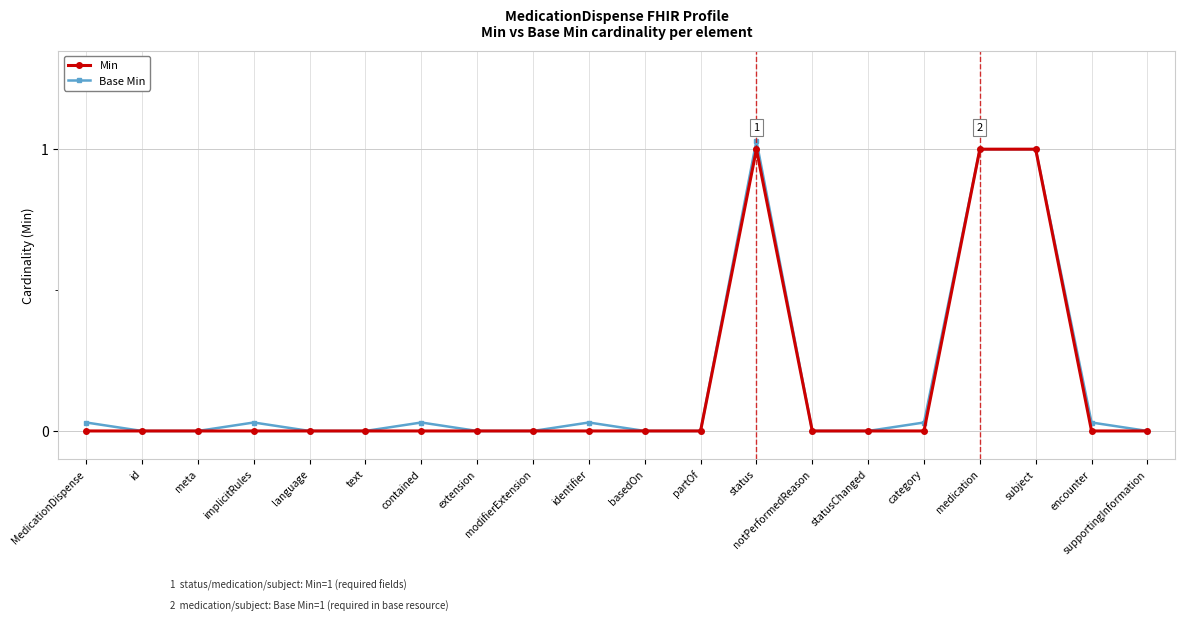

What is the sum of all Base Min values?

3.2